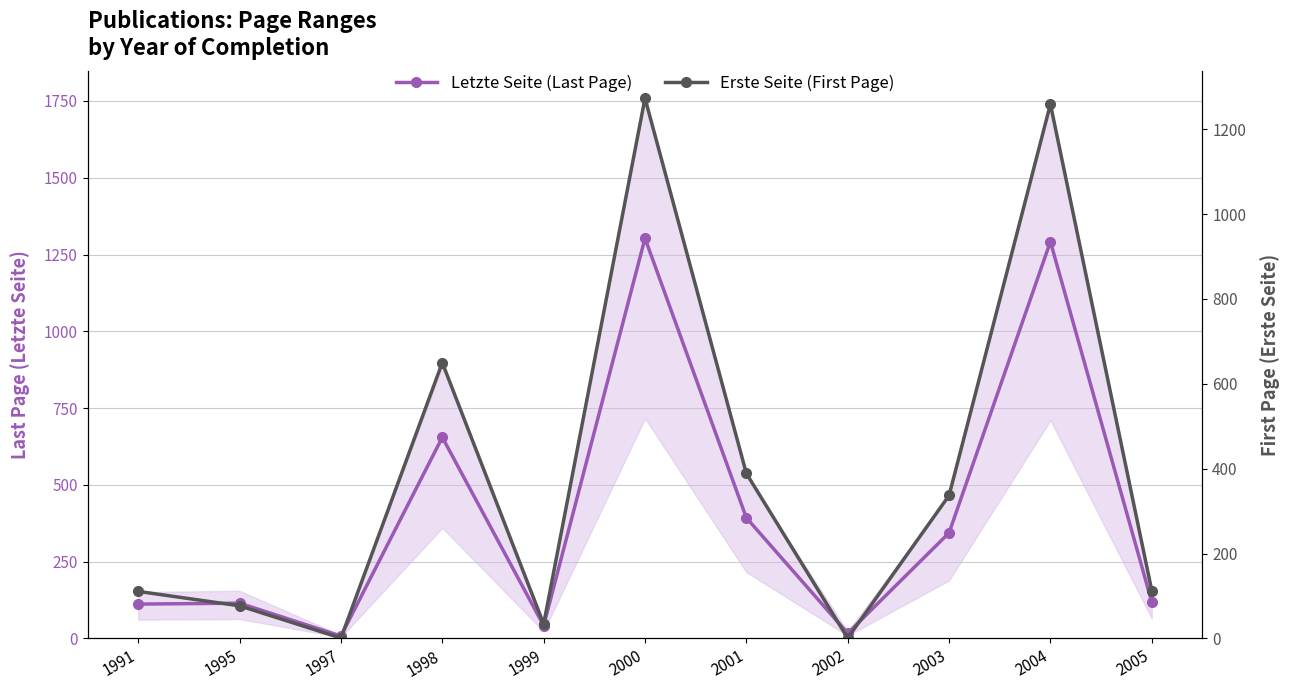

At which label is Letzte Seite (Last Page) closest to 655?

1998